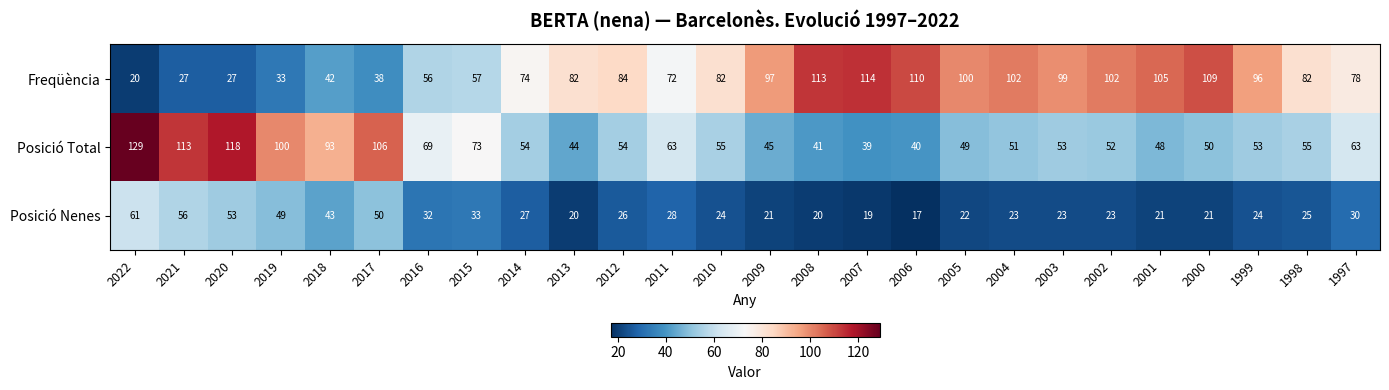

What is the approximate value of Freqüència at 2003, to the nearest 10?

100